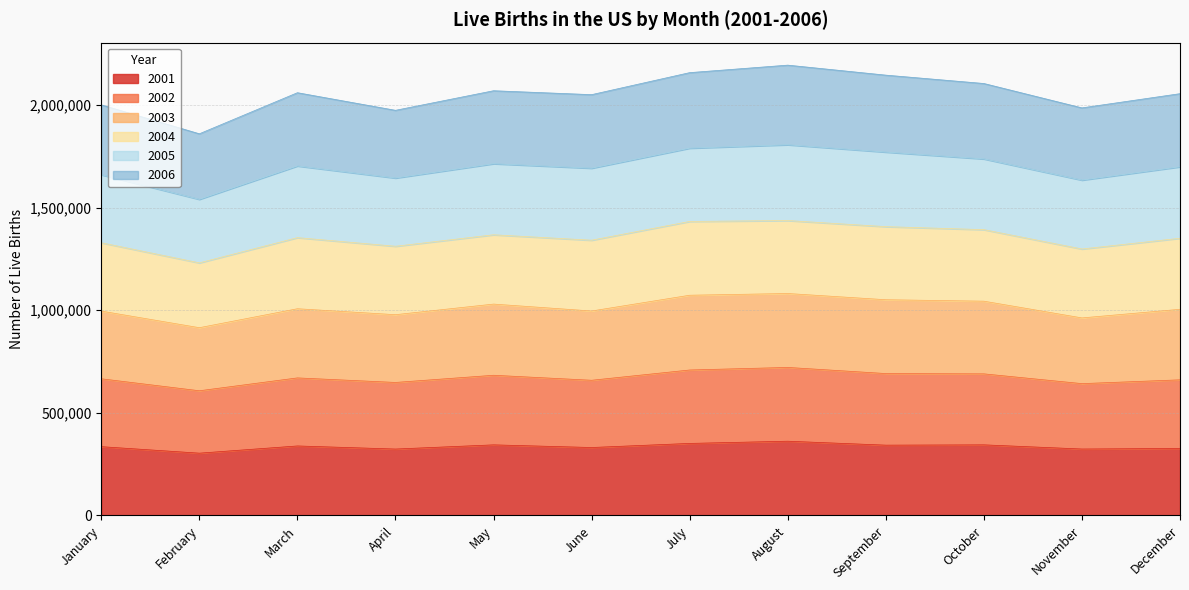

What is the minimum value shown in the chart?

303534